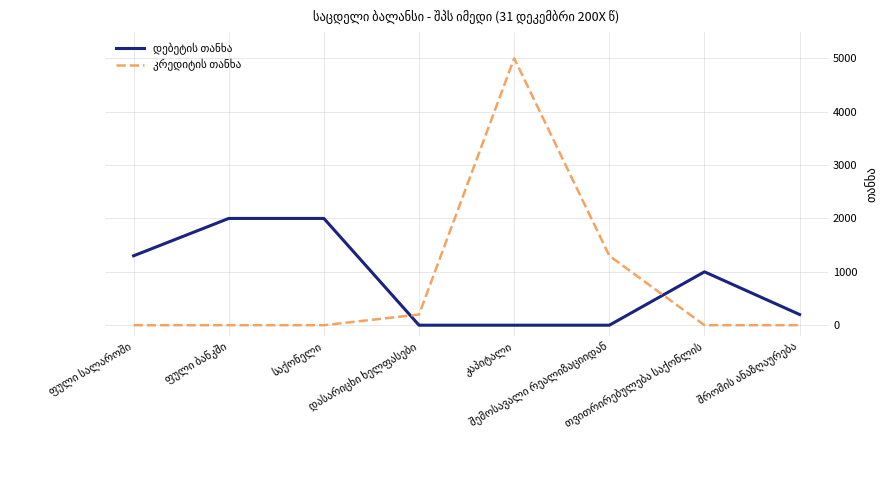

What is the greatest value displayed?

5000